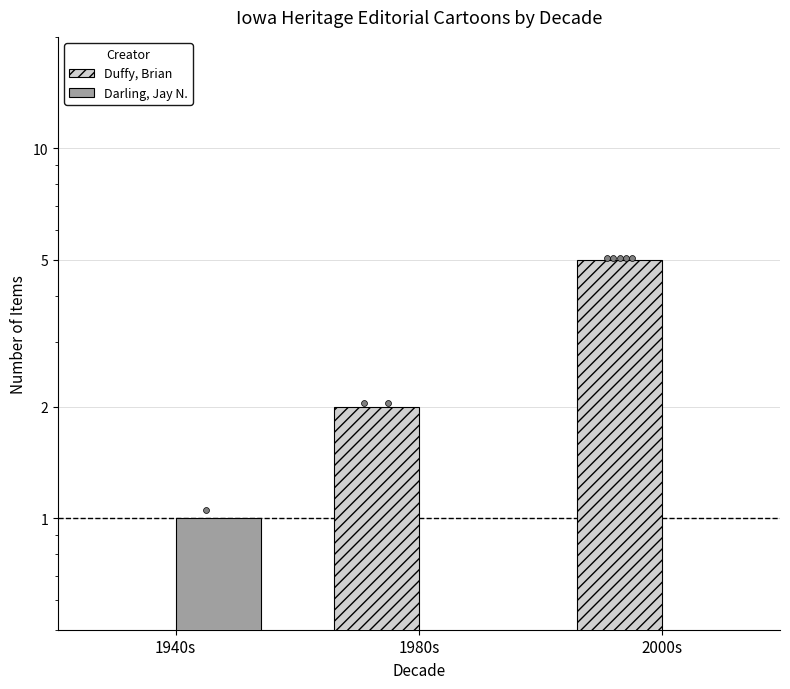

What is the total value across all series at 1940s?

1